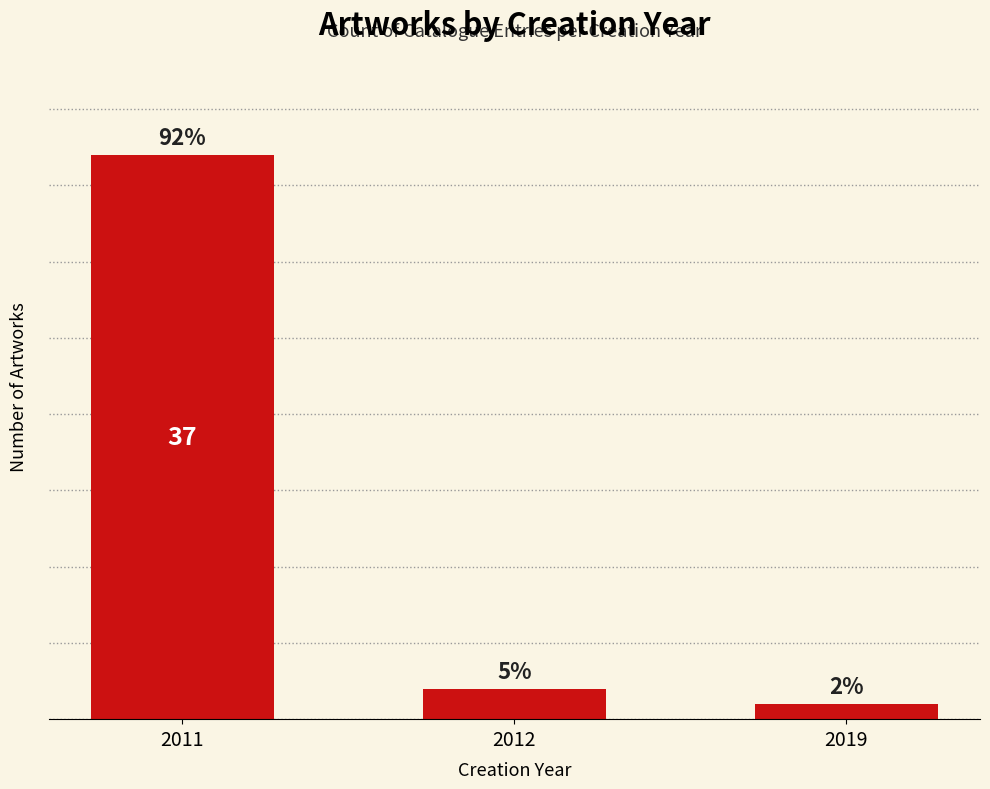

Rank the categories by value from lowest to highest.

2019, 2012, 2011